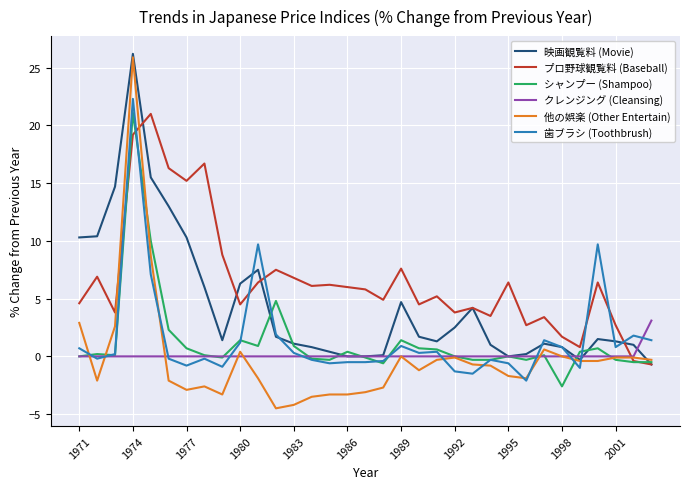

Does the chart have visible grid lines?

Yes